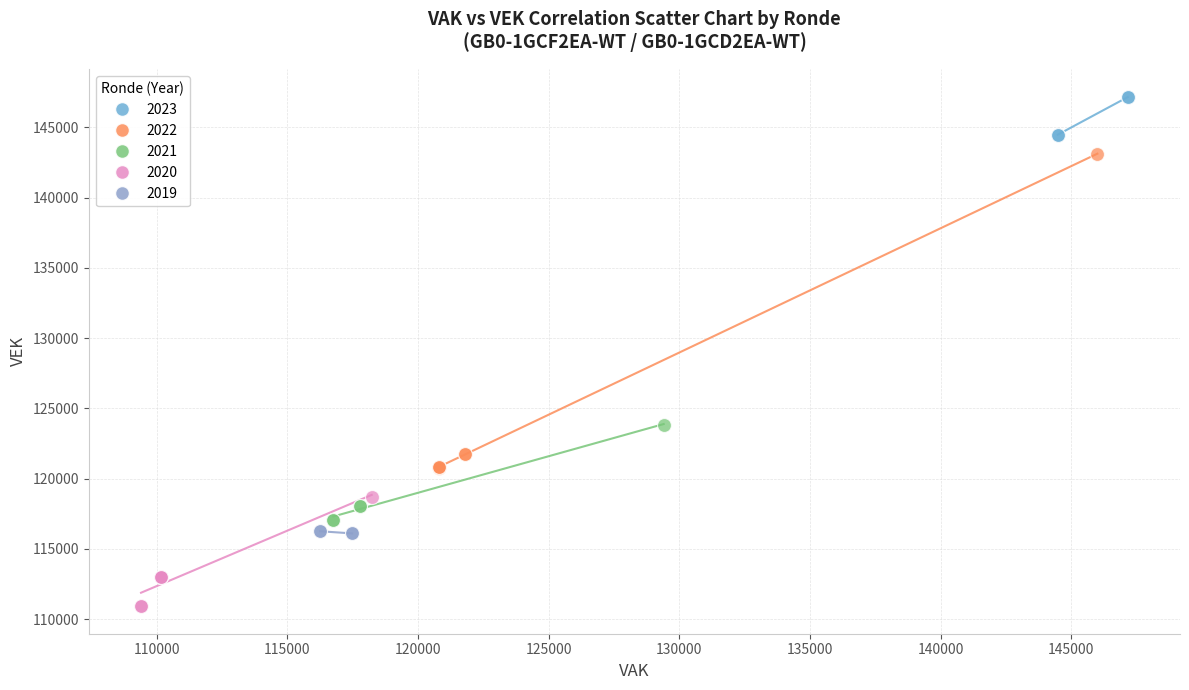

Which series has the widest spread of Y values?

2022